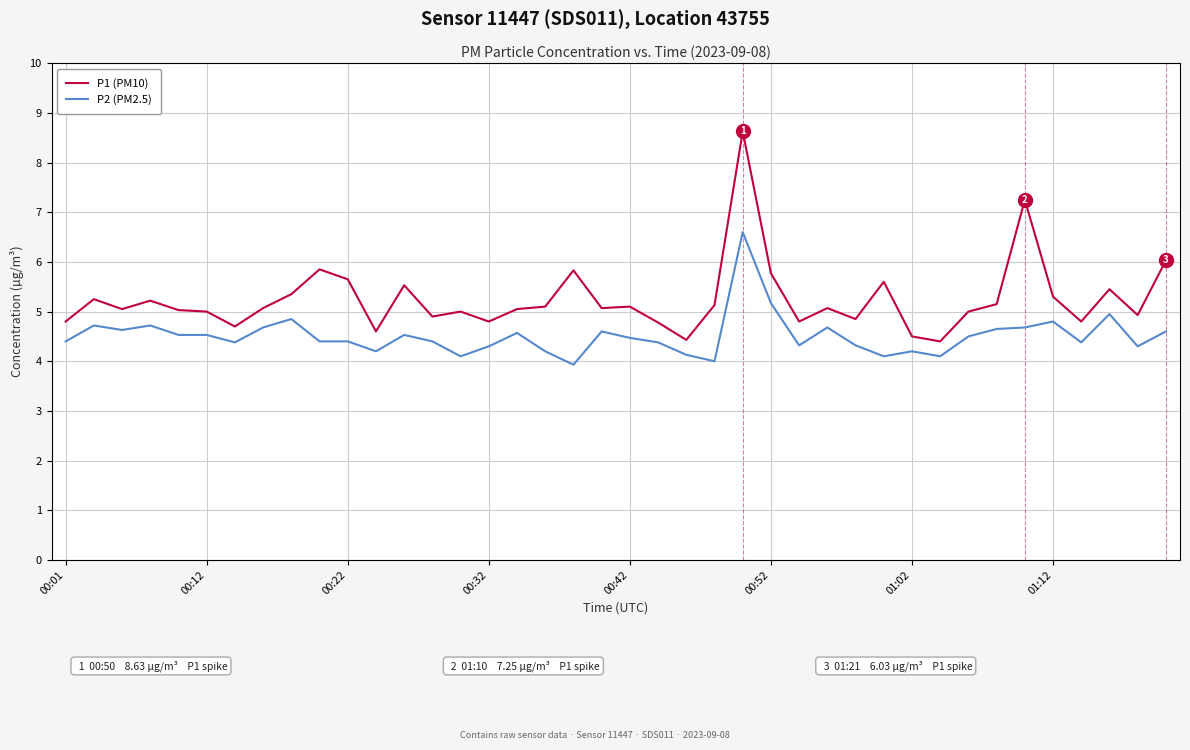

How many lines are shown in the chart?

2